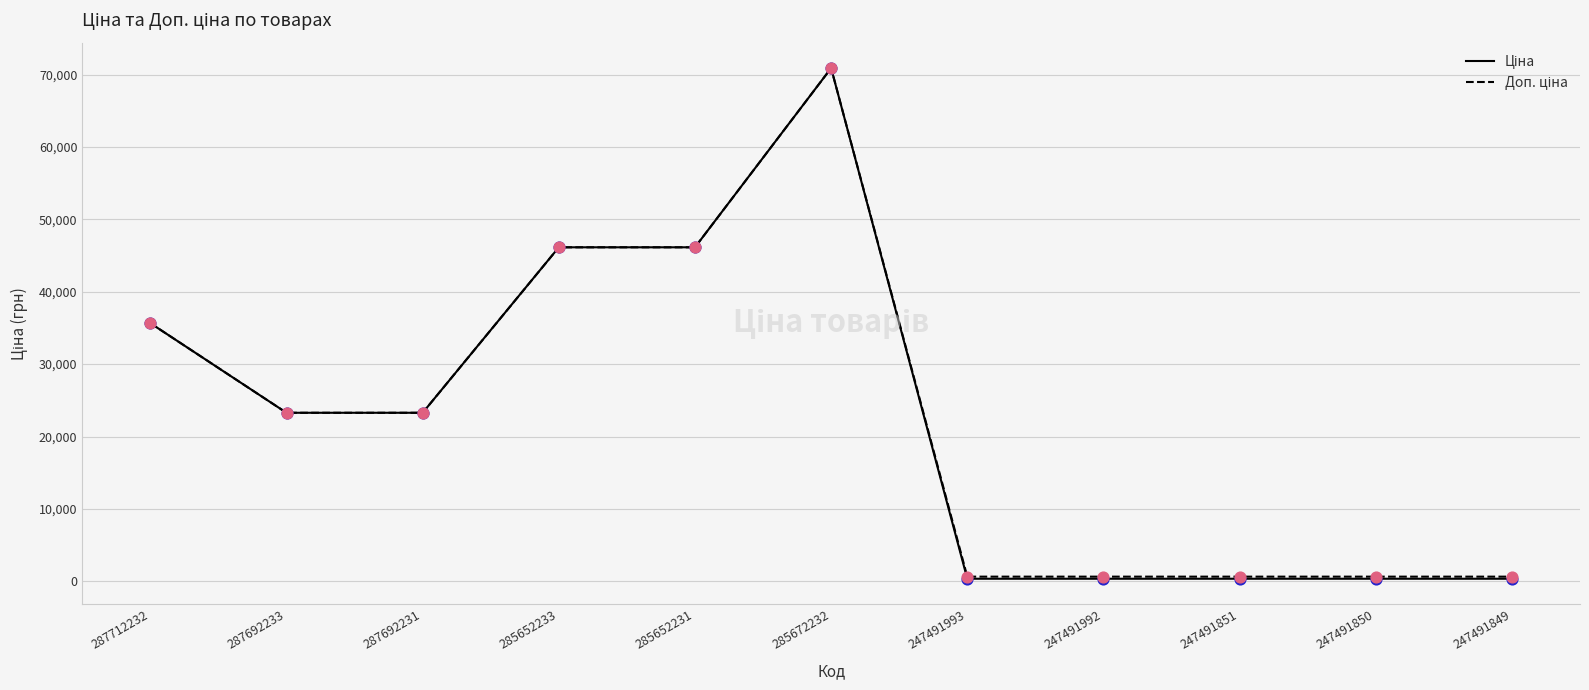

At which category is the sum across all series the highest?

285672232